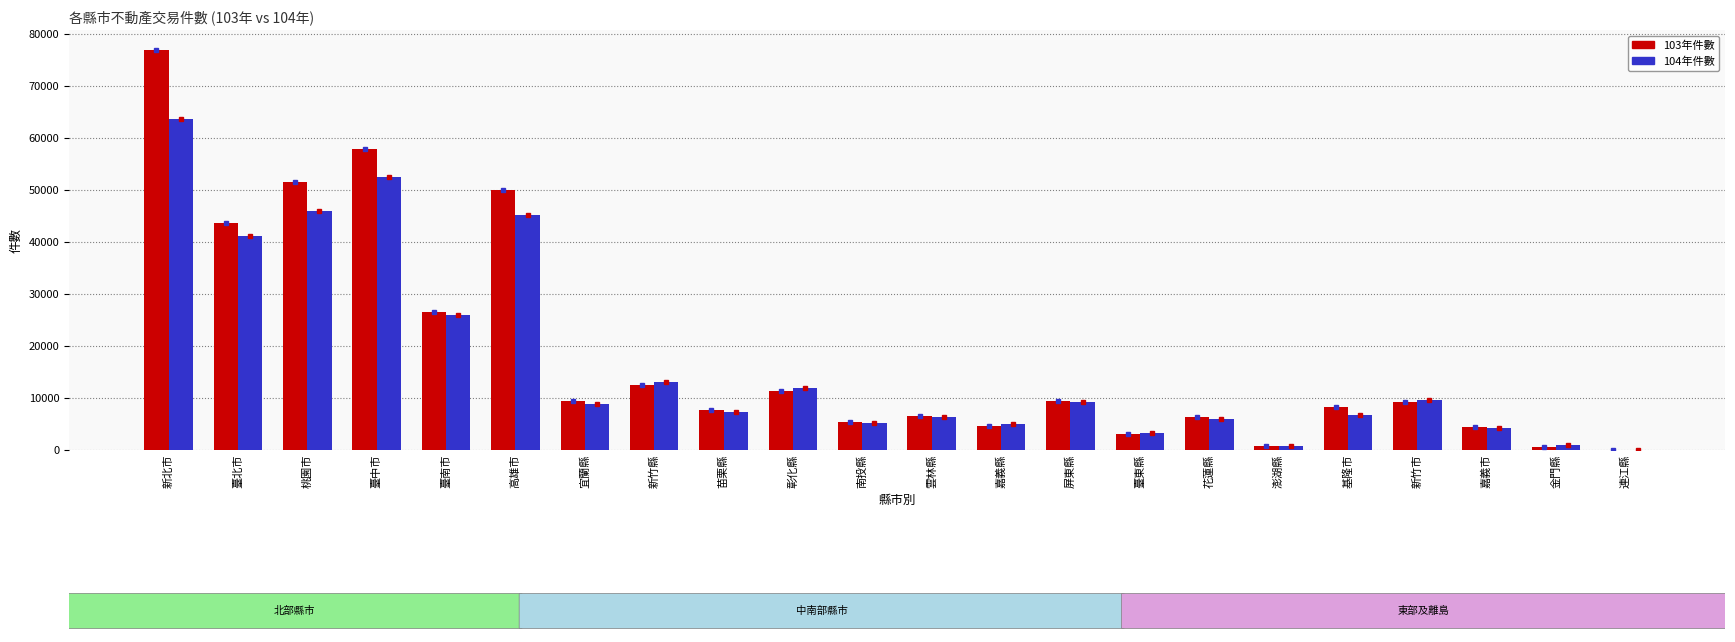

Where does the 103年件數 series first go above 9230?

新北市